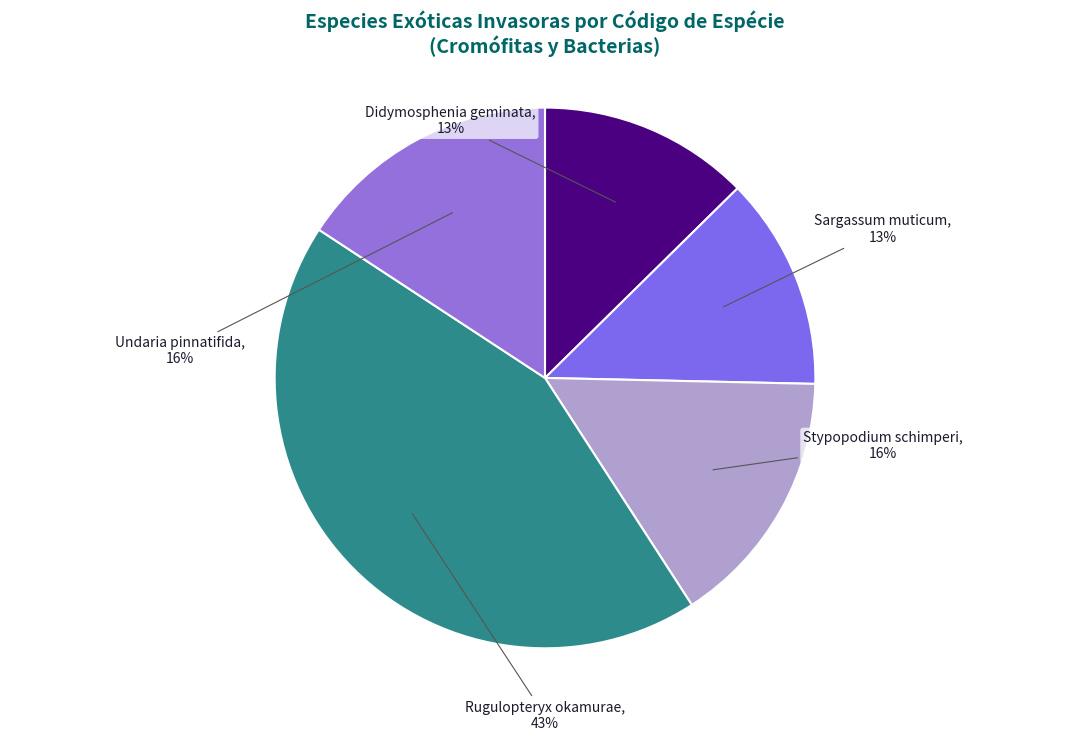

What percentage is the Undaria pinnatifida slice, to the nearest percent?

16%